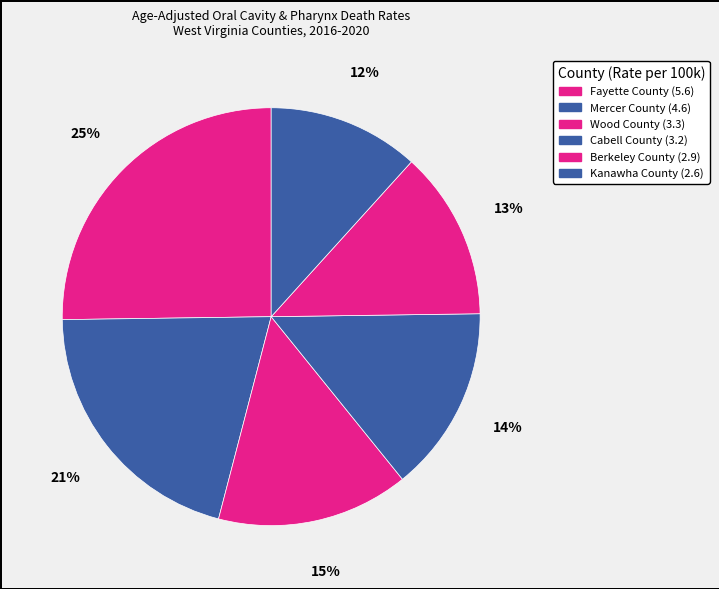

To the nearest percent, what is the combined percentage of Fayette County and Kanawha County?

37%